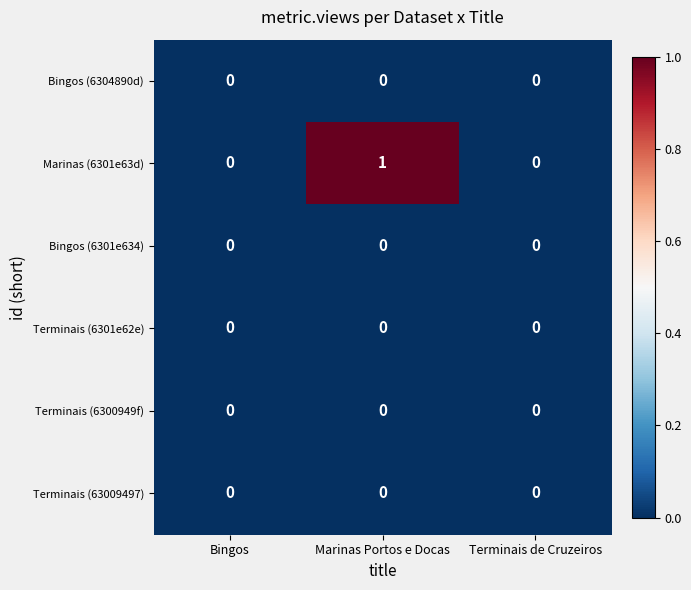

Which series has the largest total across all categories?

Marinas (6301e63d)